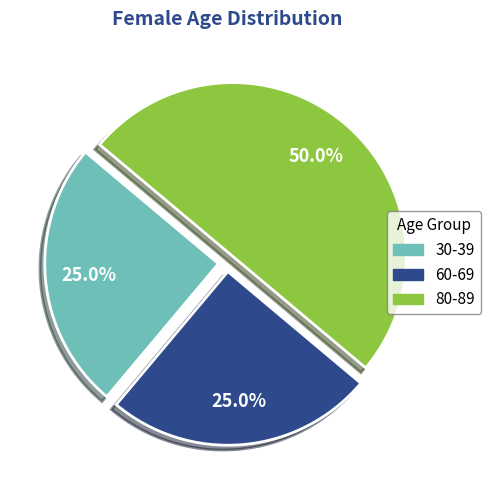

To the nearest percent, what portion does 30-39 represent?

25%